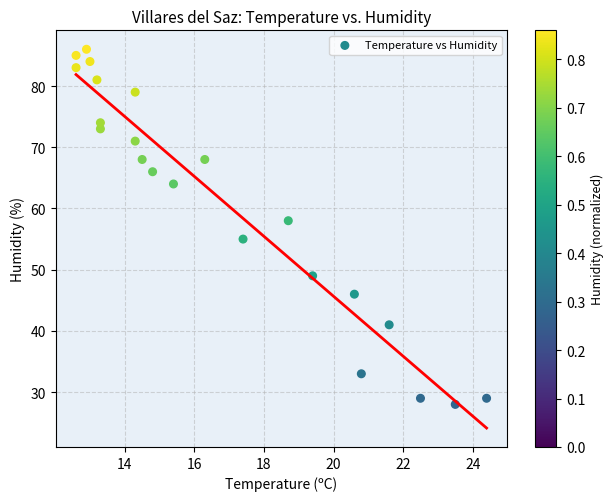

What is the range of Y values (max minus min)?

58